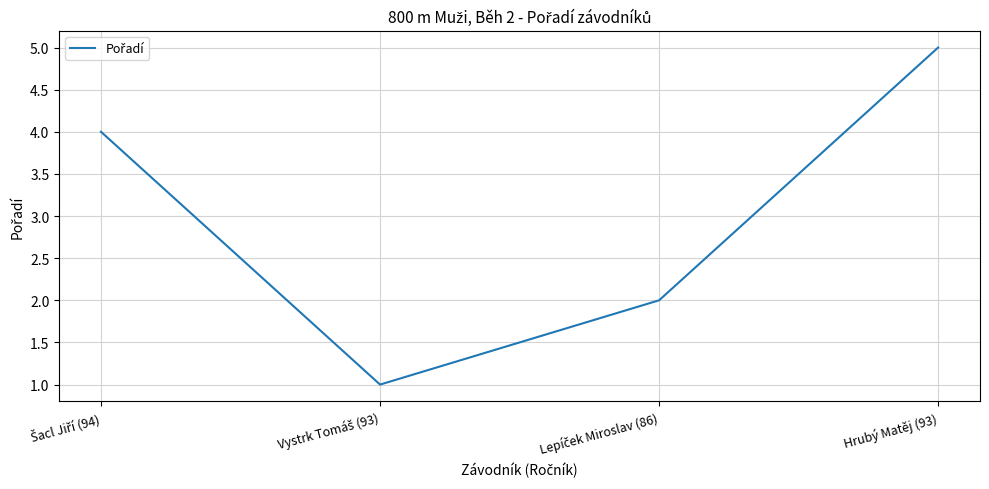

What is the sum of all values?

12